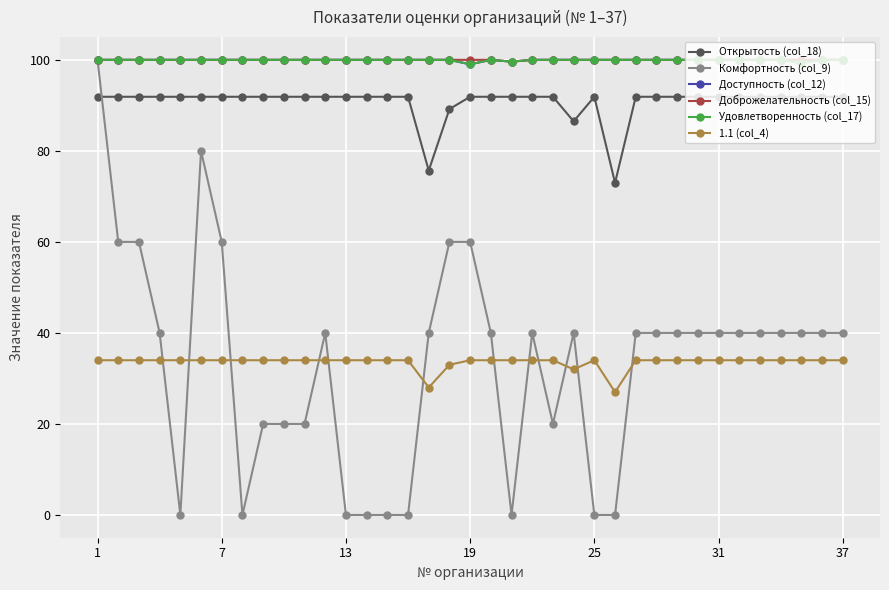

How many times do Комфортность (col_9) and Открытость (col_18) cross each other?

1